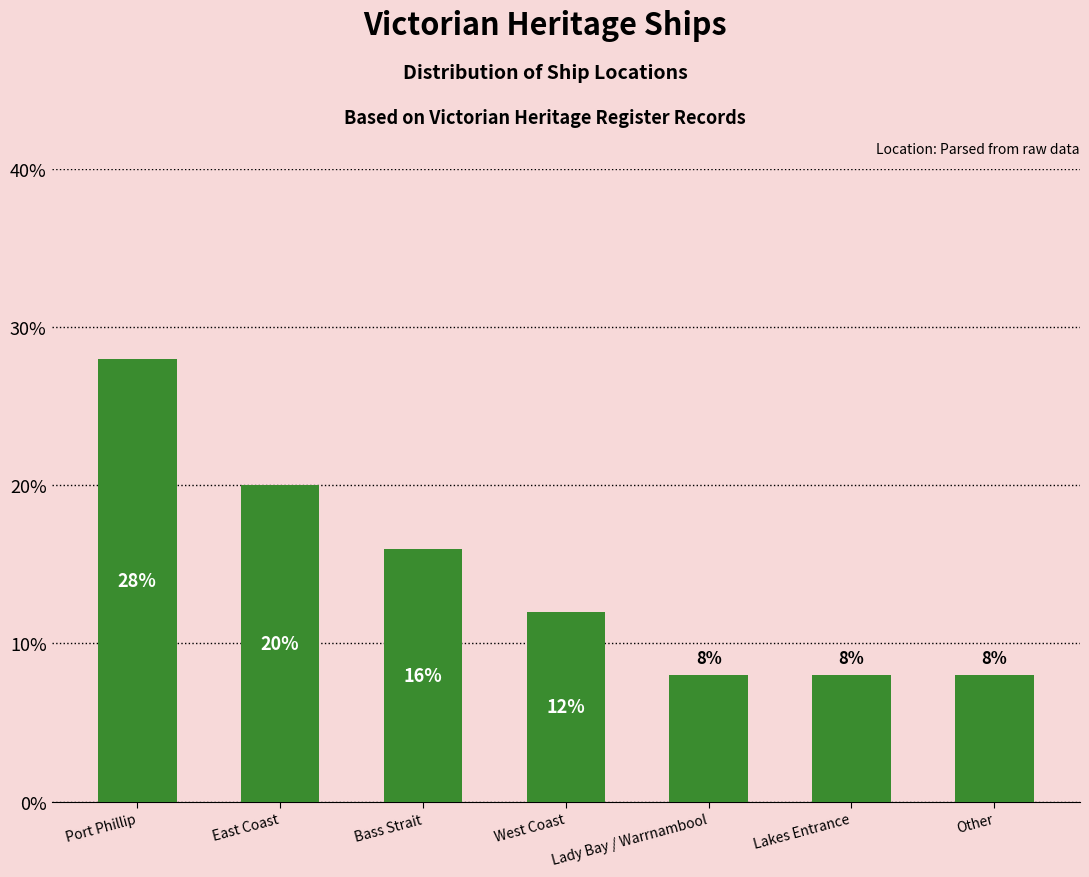

How many series are shown in this chart?

1